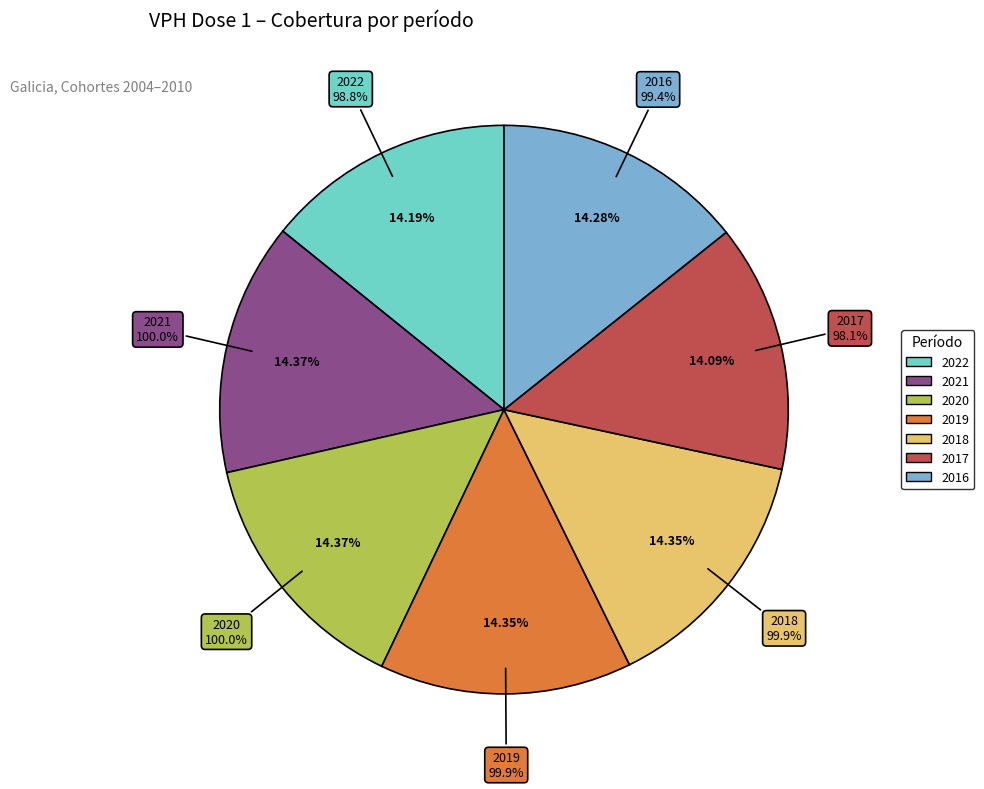

Approximately how many times larger is the value at 2016 compared to 2018?

1.0